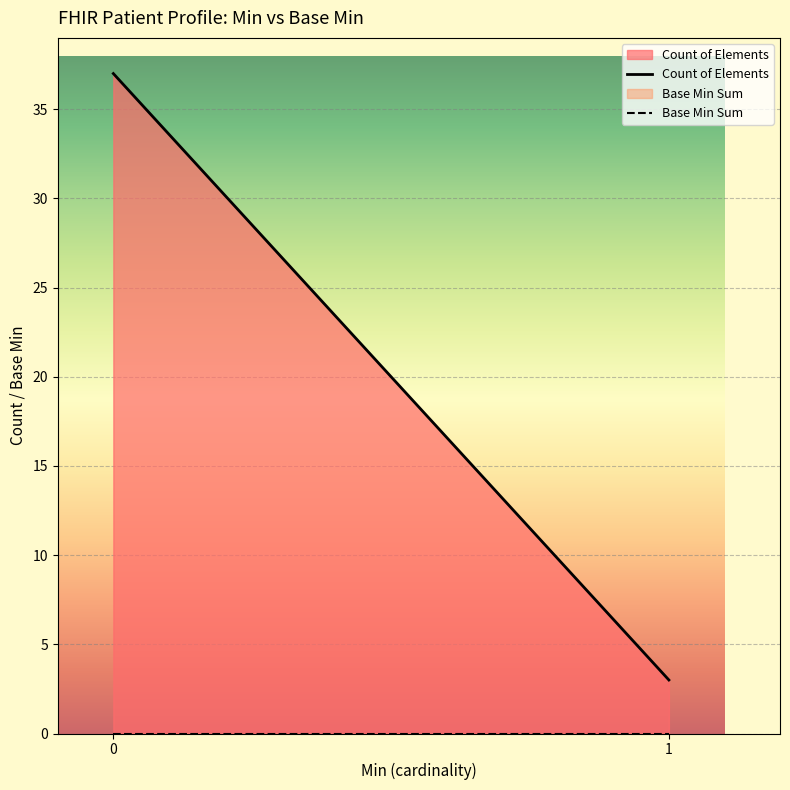

What is the value of the Count of Elements point at the 2nd from the left?

3